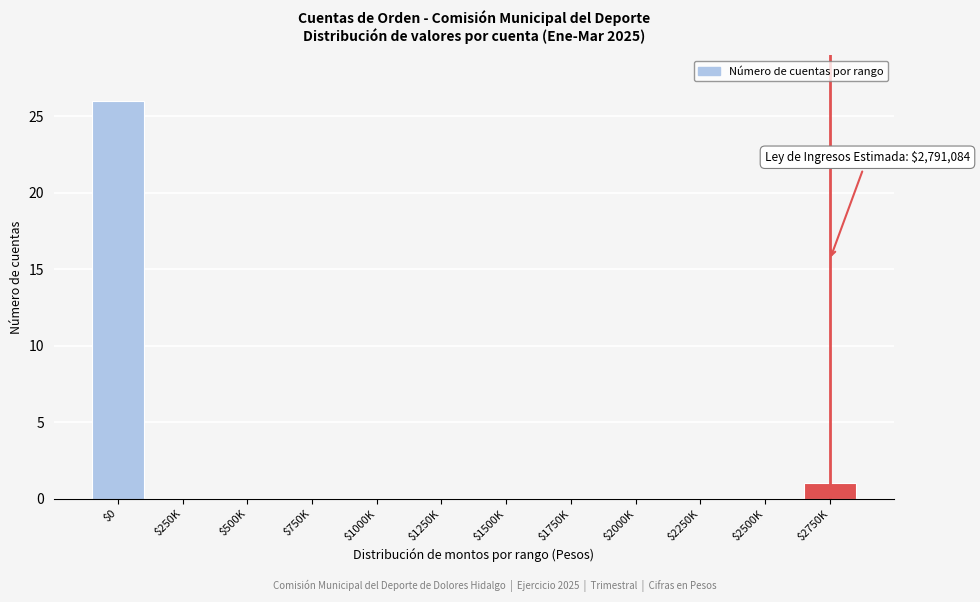

The value at $2250K is 0. True or false?

True